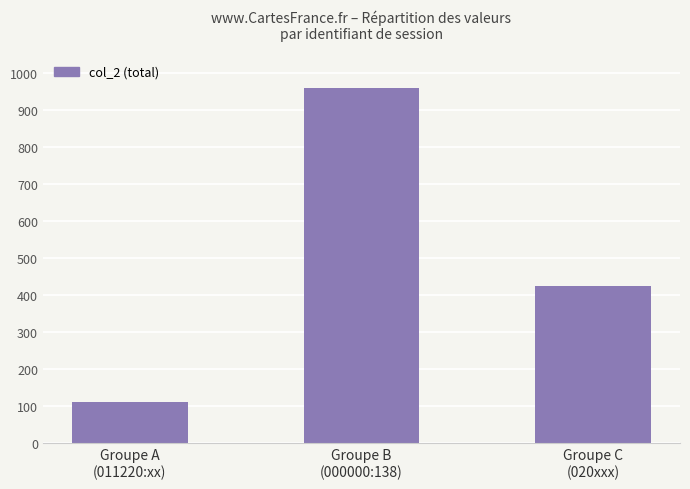

How many distinct data groups are displayed?

1